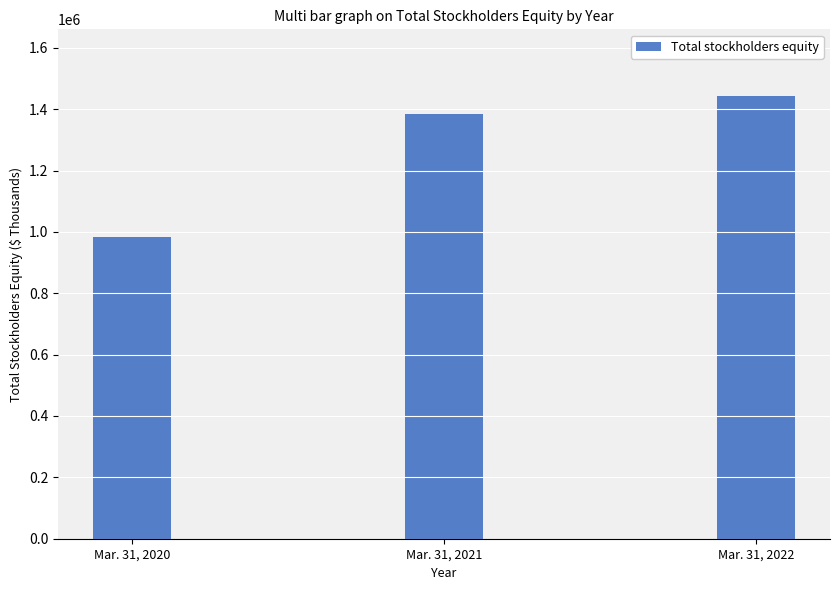

Reading right to left, transcribe all the data shown in this chart.

Mar. 31, 2022=1443705	Mar. 31, 2021=1383561	Mar. 31, 2020=984382